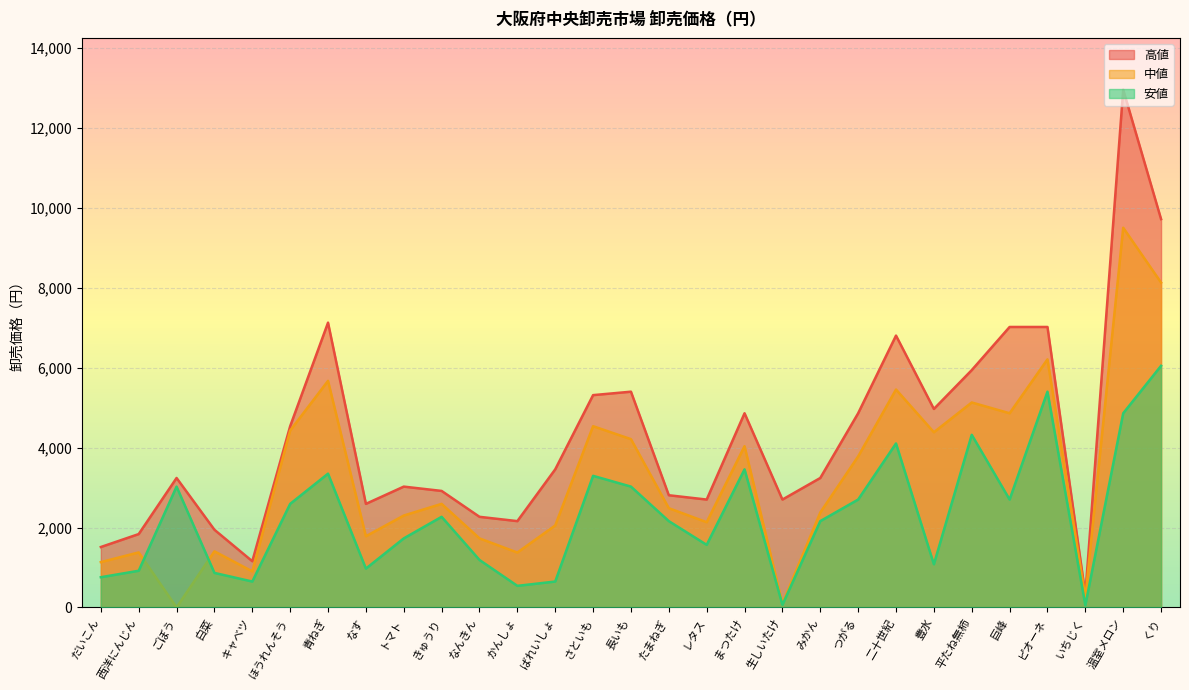

At みかん, list the series in order from smallest to largest.

安値, 中値, 高値